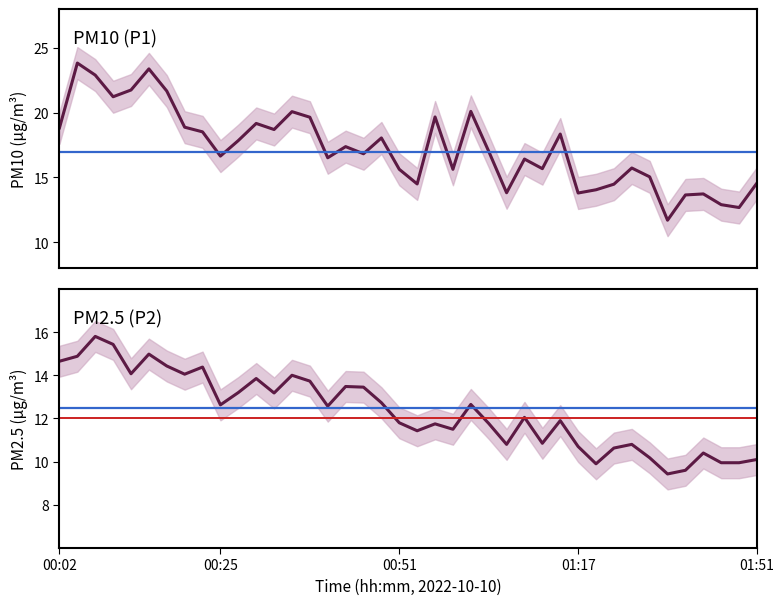

At how many categories does at least one series exceed 11?

40